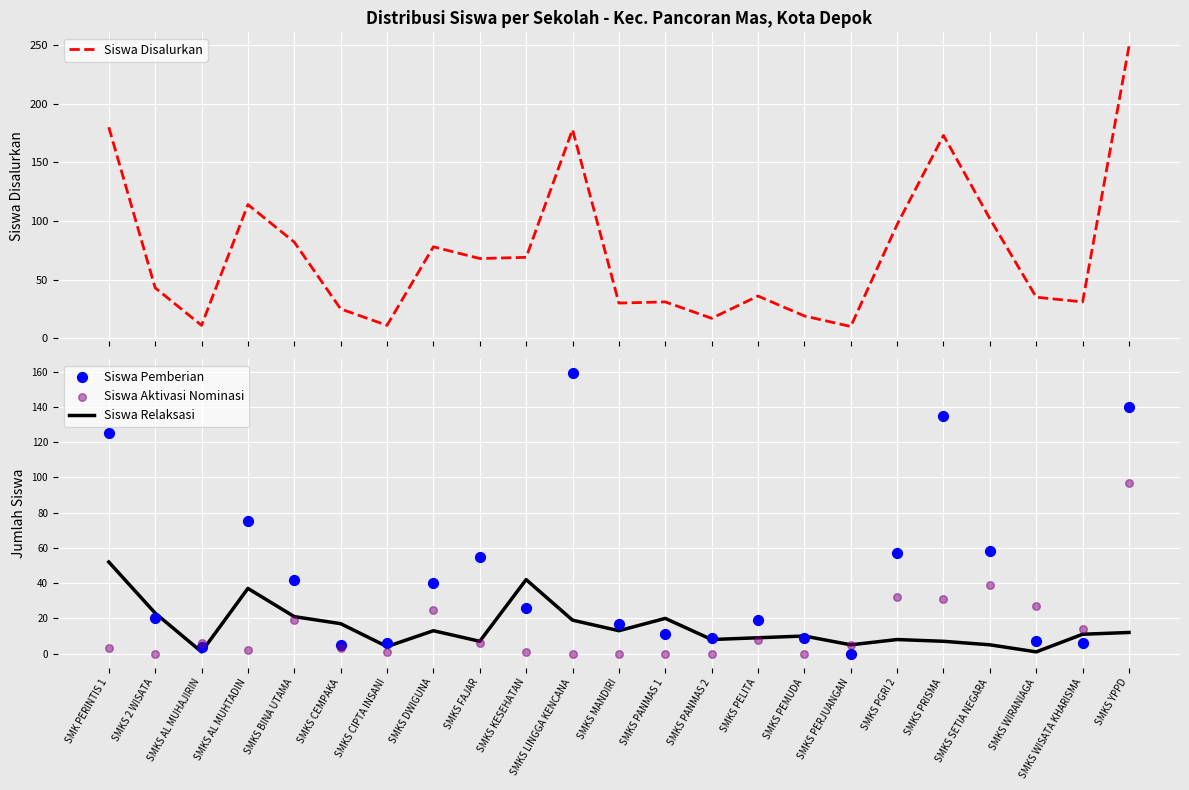

What are all the series names shown in the legend?

Siswa Disalurkan, Siswa Relaksasi, Siswa Pemberian, Siswa Aktivasi Nominasi